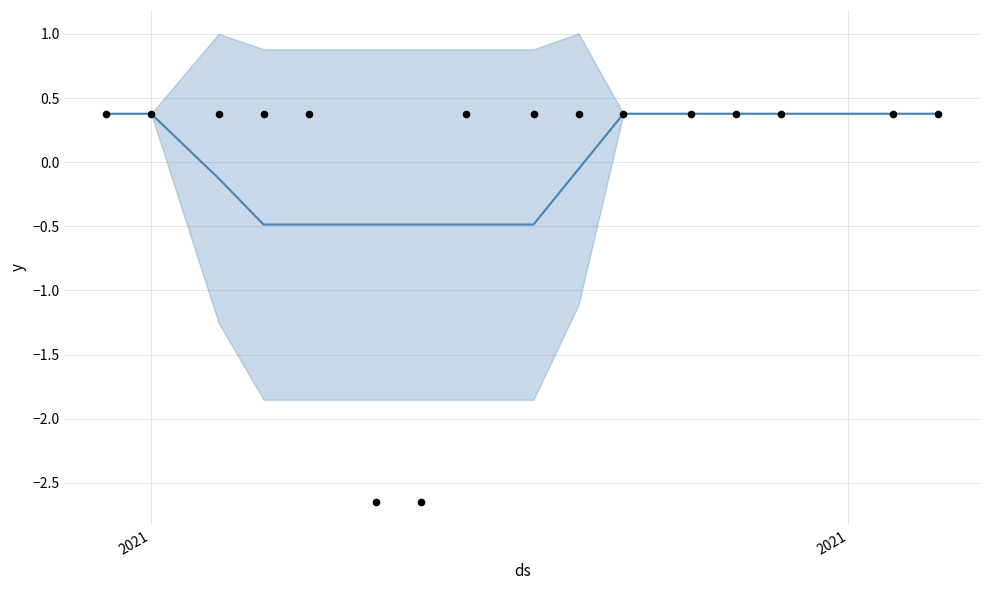

Is the value of ore docente (actual) at 5 greater than the value of ore docente (mean) at 5?

No